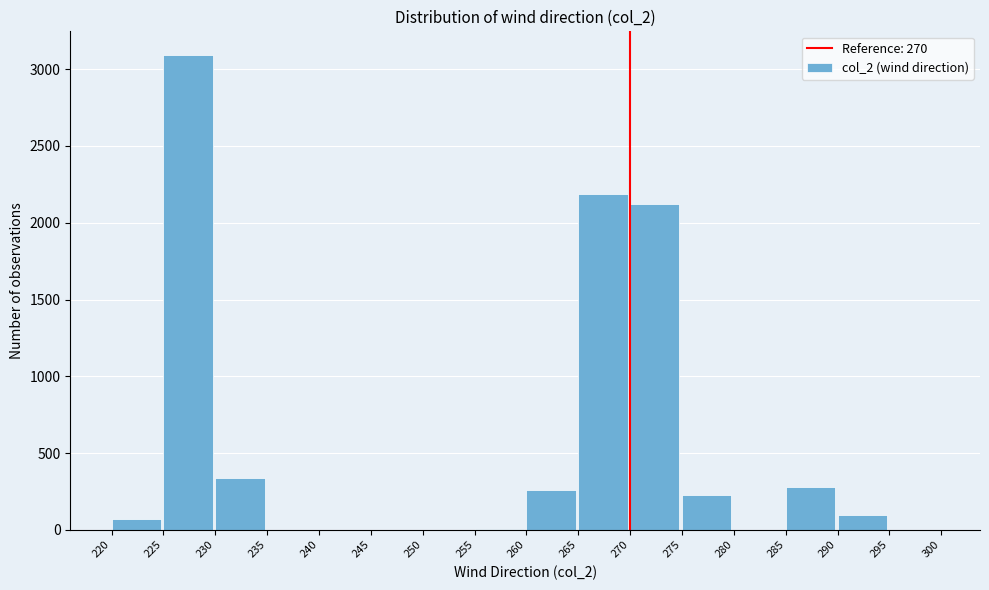

Which range on the x-axis has the tallest bar?

225 to 230